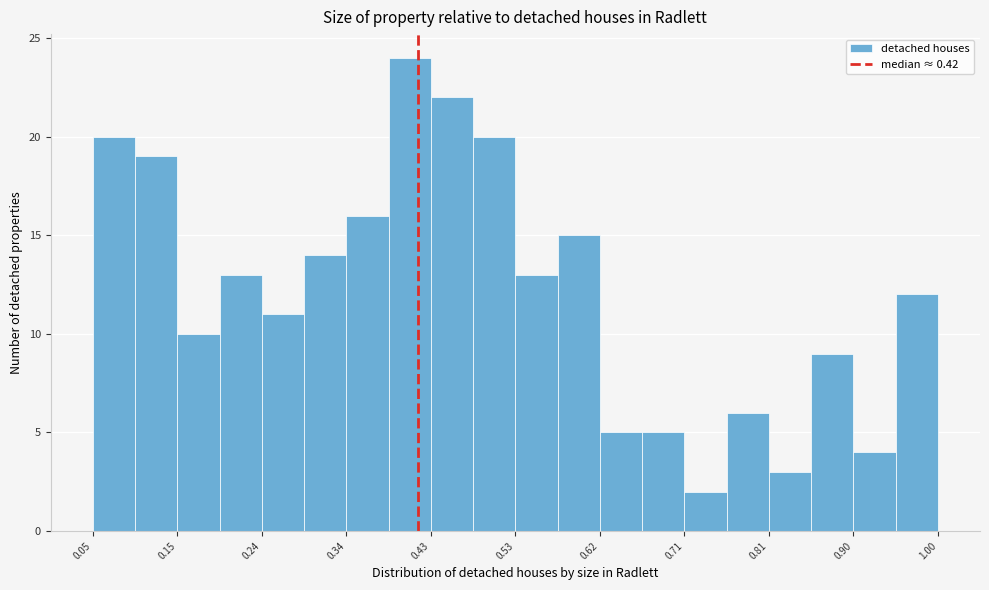

Reading left to right, list every bar in this chart as the range it spans on the x-axis followed by its height. Neither the bar edges nor the heights are printed on the chart, so give them approximately, as read against the axes.

0.05 to 0.10: 20
0.10 to 0.15: 19
0.15 to 0.19: 10
0.19 to 0.24: 13
0.24 to 0.29: 11
0.29 to 0.34: 14
0.34 to 0.38: 16
0.38 to 0.43: 24
0.43 to 0.48: 22
0.48 to 0.53: 20
0.53 to 0.57: 13
0.57 to 0.62: 15
0.62 to 0.67: 5
0.67 to 0.71: 5
0.71 to 0.76: 2
0.76 to 0.81: 6
0.81 to 0.86: 3
0.86 to 0.90: 9
0.90 to 0.95: 4
0.95 to 1.00: 12